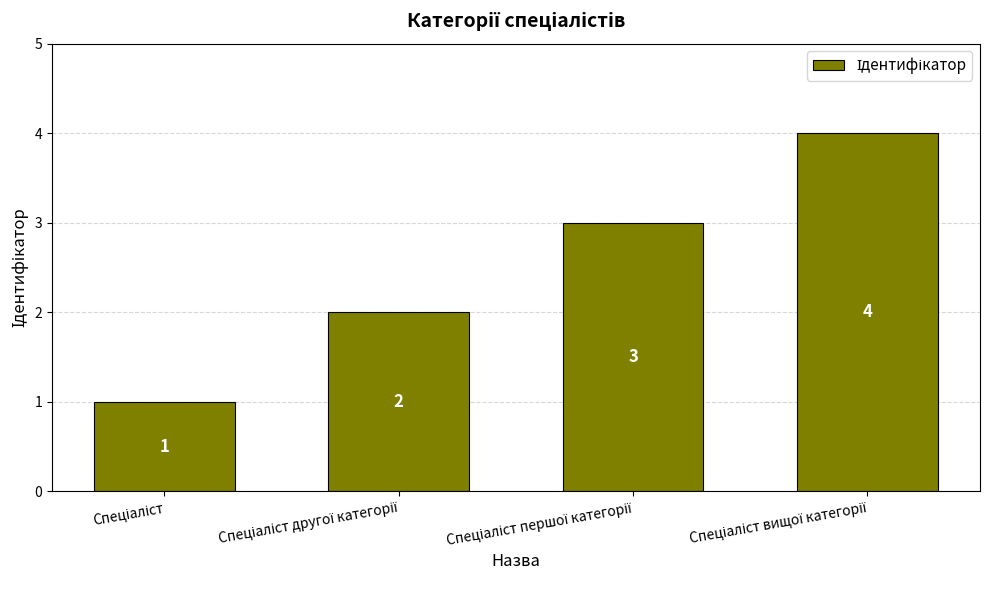

What is the sum of all values?

10